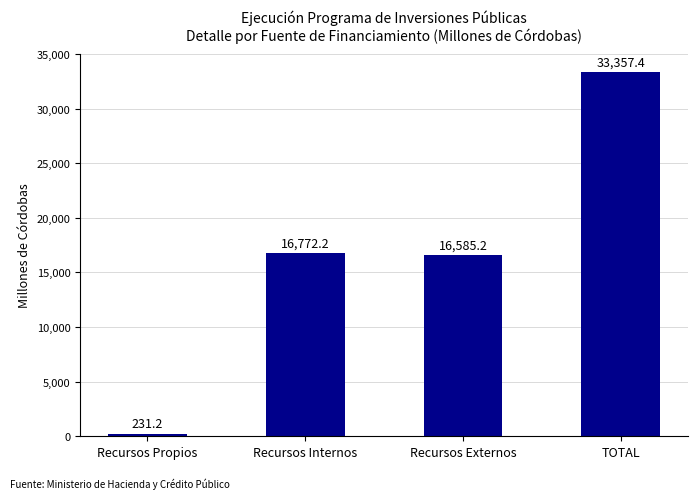

What is the minimum value shown in the chart?

231.2